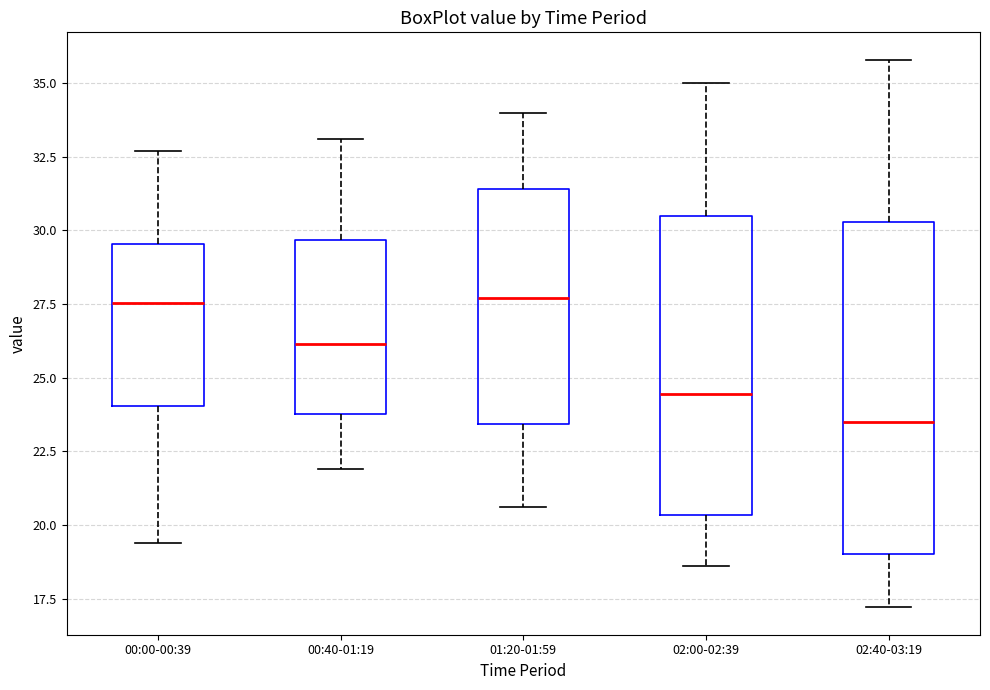

Which box's median line is the lowest?

02:40-03:19